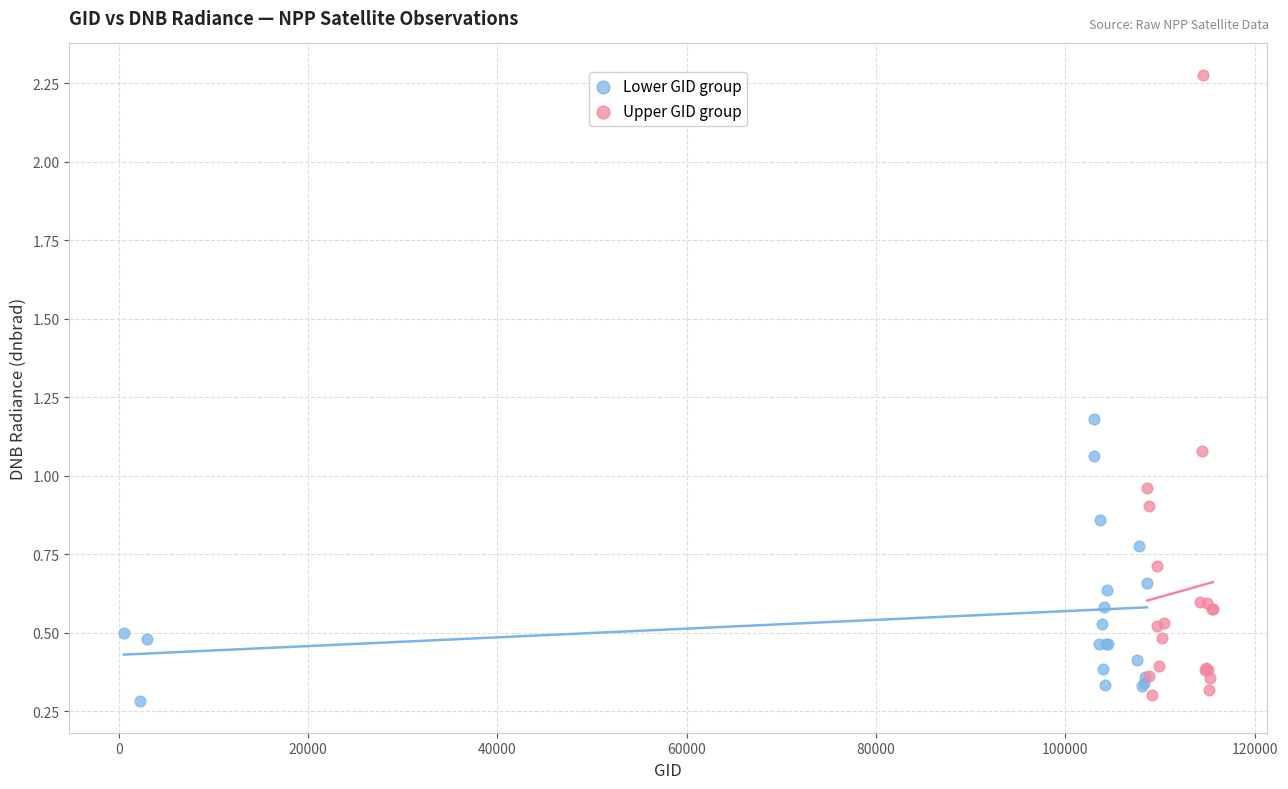

Which series contains the lowest Y value?

Lower GID group